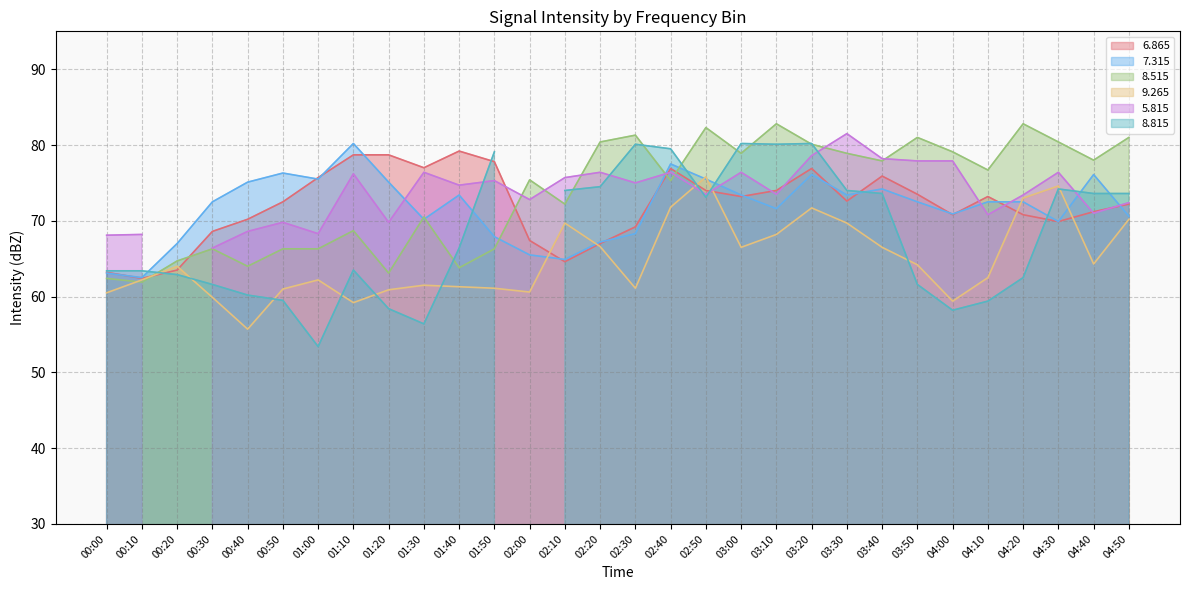

Where is the first local minimum for   7.315?

00:10